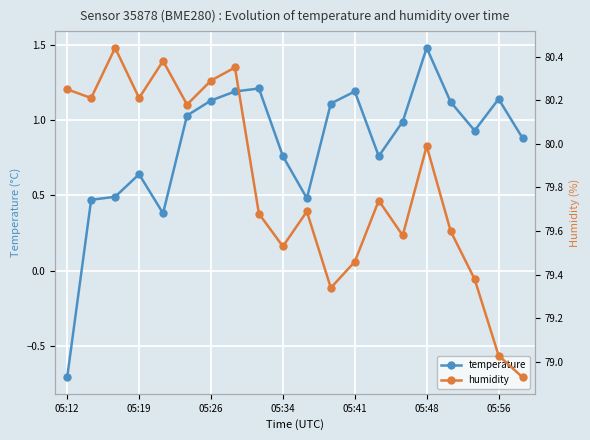

How many lines are shown in the chart?

2